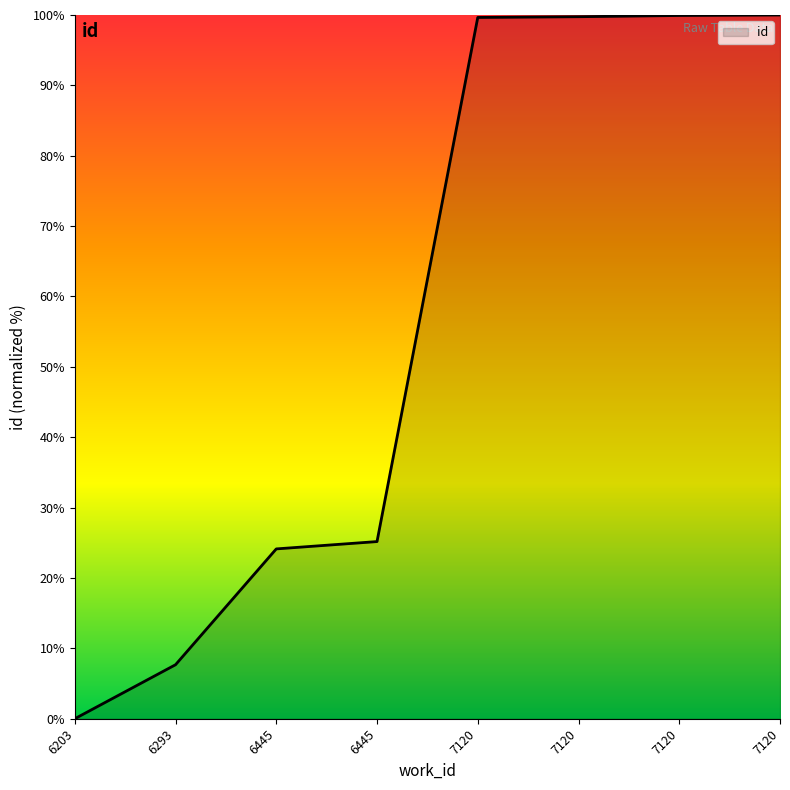

List the labels in order of value, largest first.

7120, 7120, 7120, 7120, 6445, 6445, 6293, 6203